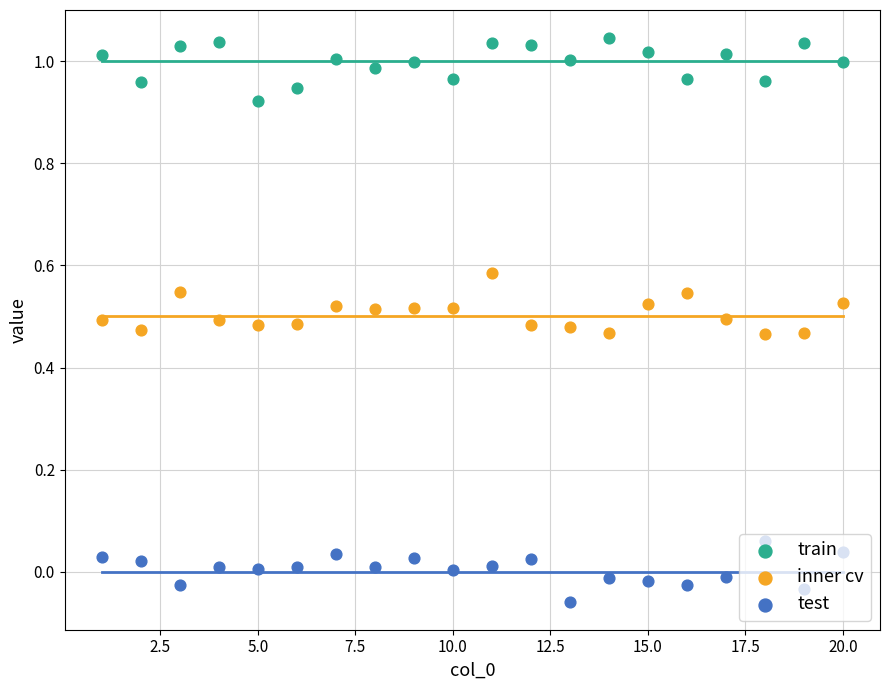

Which series contains the lowest Y value?

test